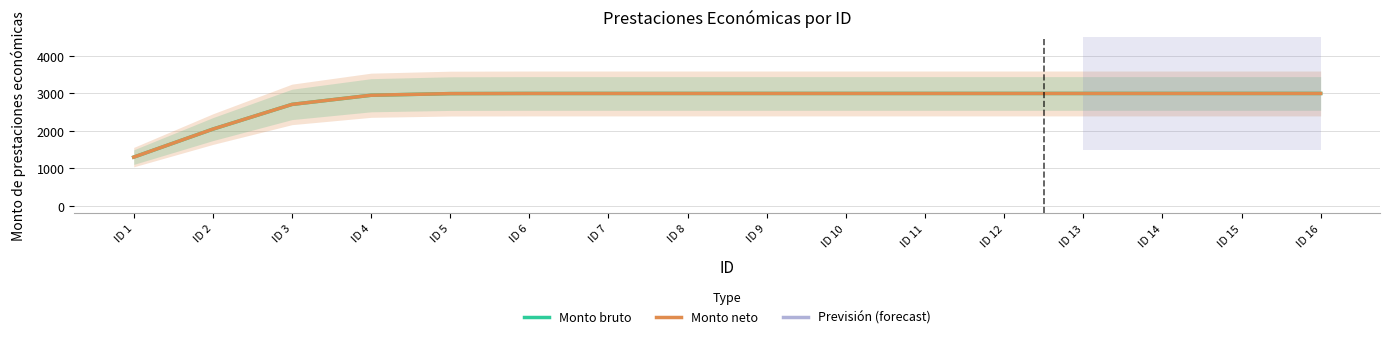

What is the greatest value displayed?

2996.0